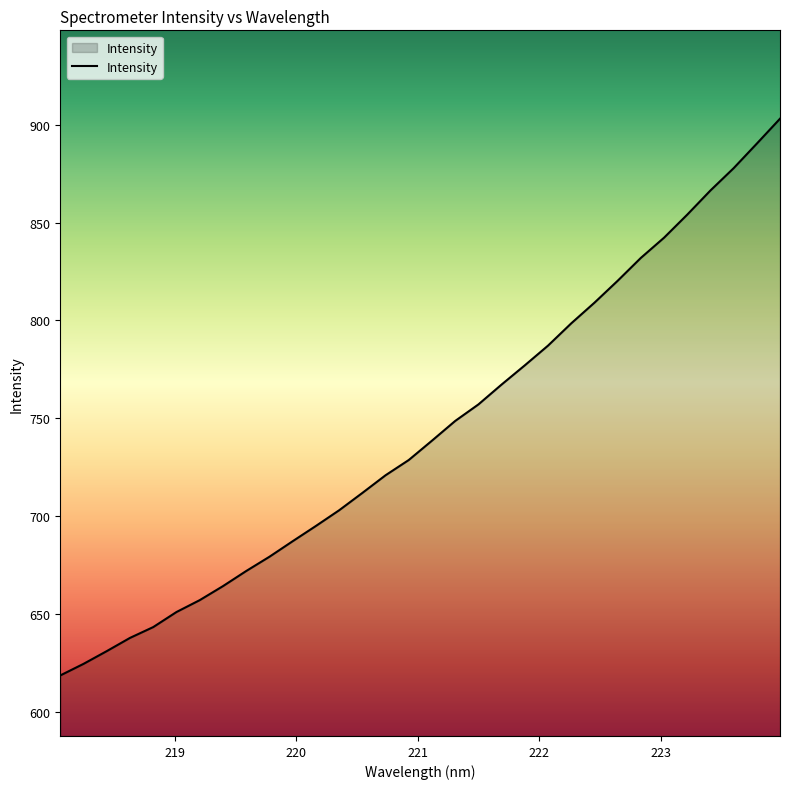

What is the minimum value shown in the chart?

618.6